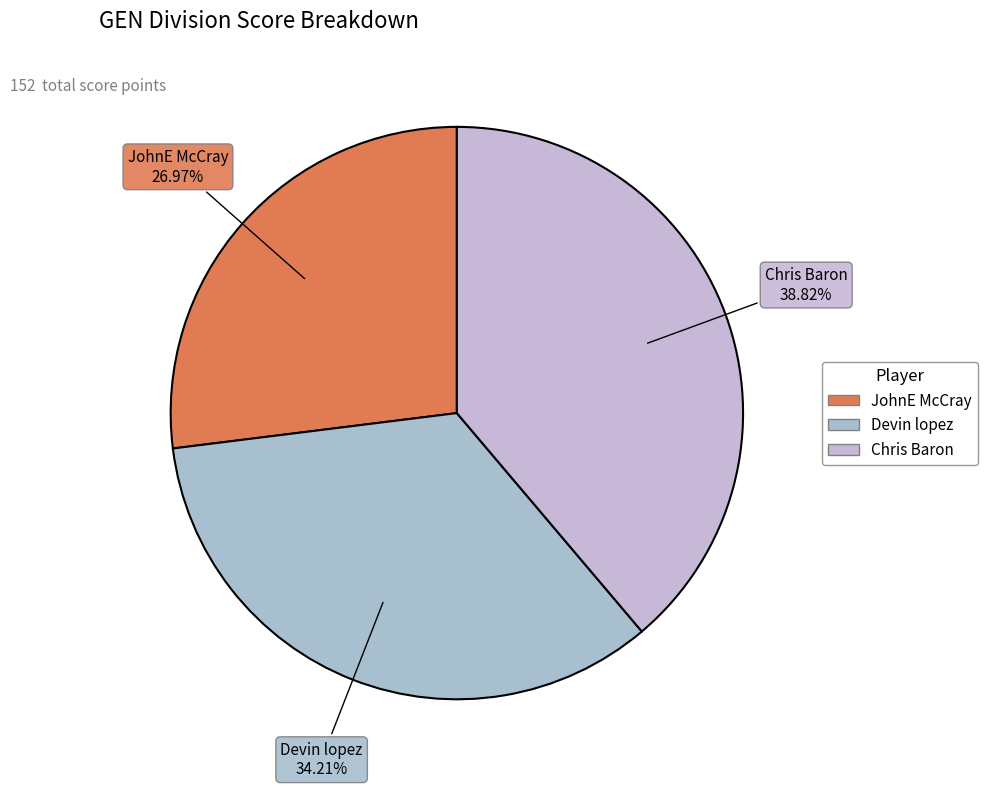

How many slices are in this pie chart?

3